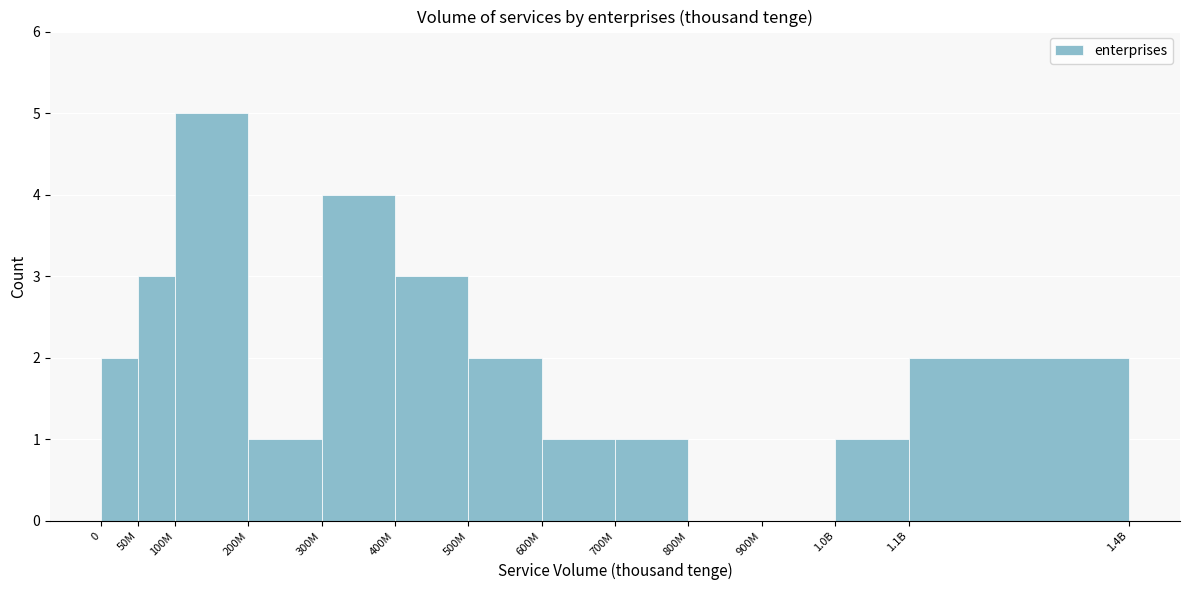

Reading left to right, what are all the values shown in this chart?

0=2	50M=3	100M=5	200M=1	300M=4	400M=3	500M=2	600M=1	700M=1	800M=0	900M=0	1.0B=1	1.1B=2